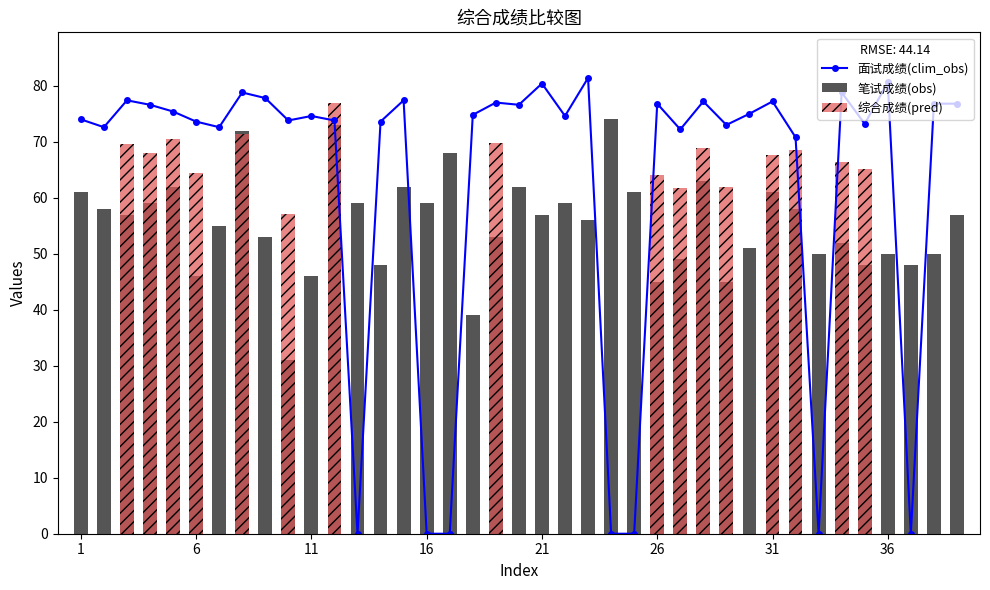

List the series in order of their peak value, highest first.

面试成绩(clim_obs), 综合成绩(pred), 笔试成绩(obs)